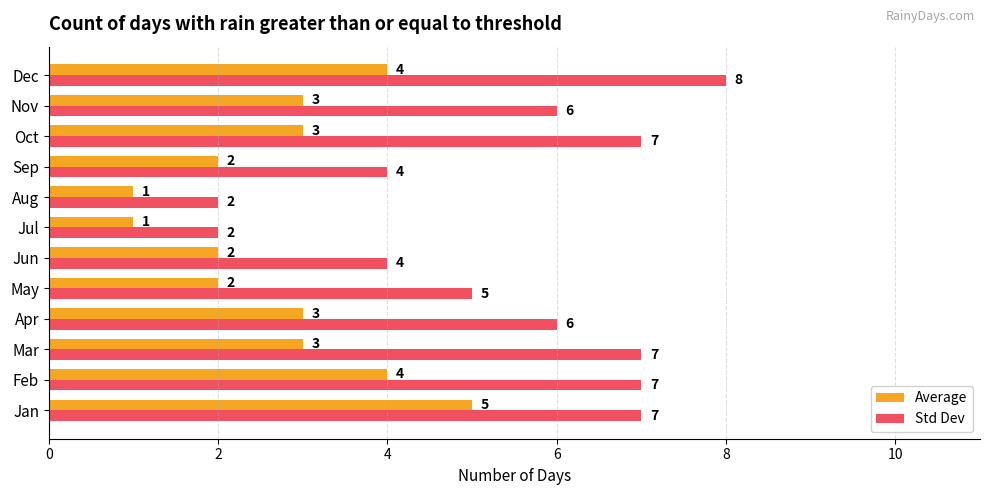

What is the total value across all series at Oct?

10